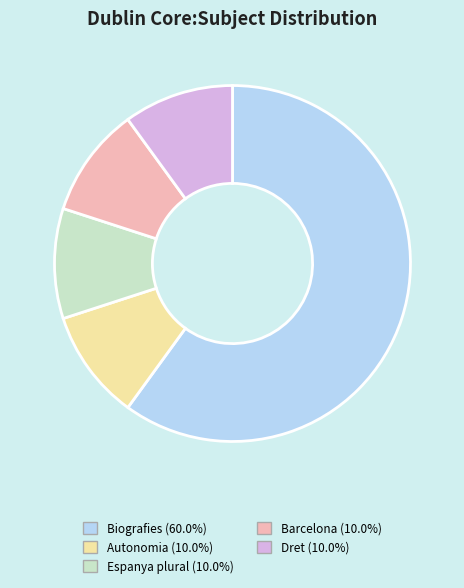

Is there a majority slice in this chart?

Yes